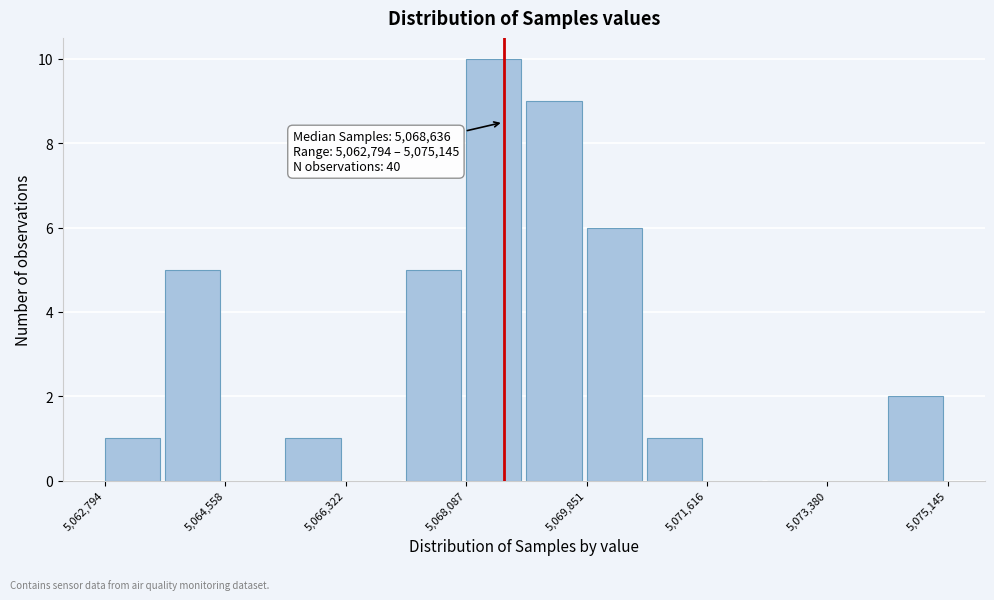

Over which range of the x-axis is the bar tallest?

5068000 to 5069000